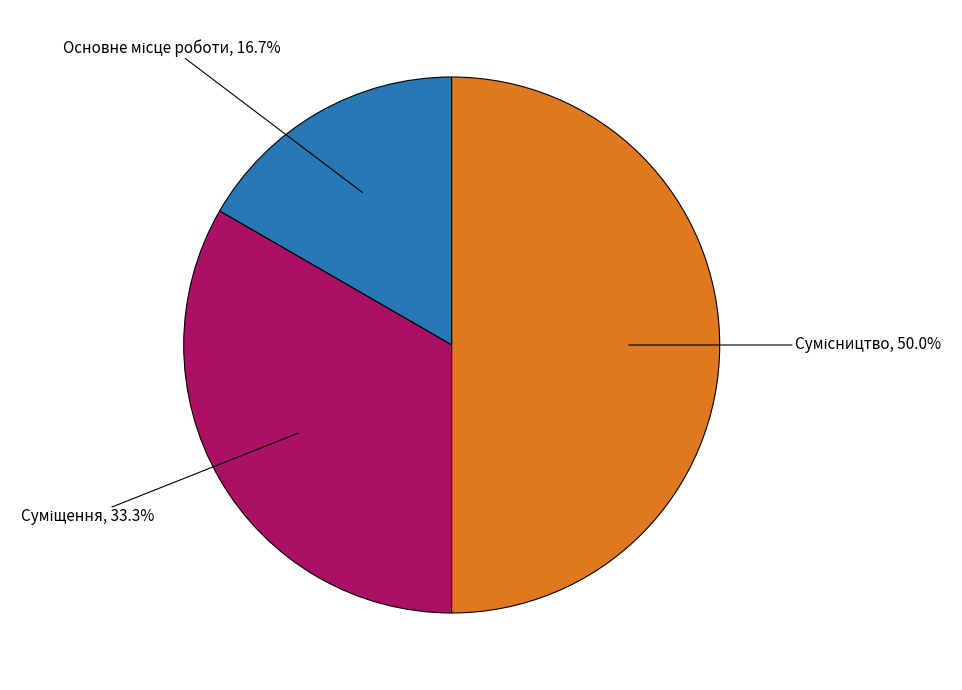

True or false: Сумісництво accounts for 37% of the total.

False